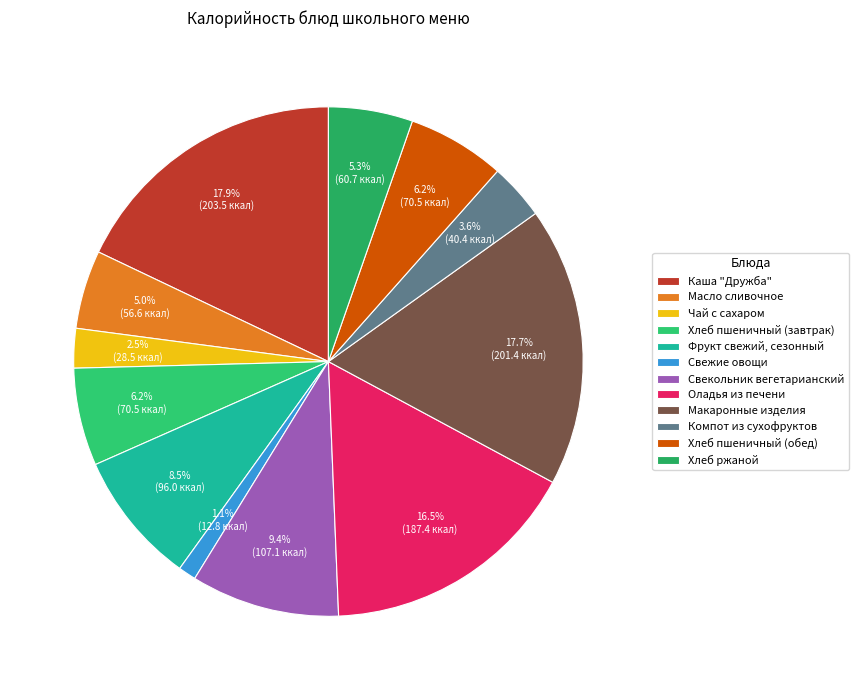

How many slices are in this pie chart?

12